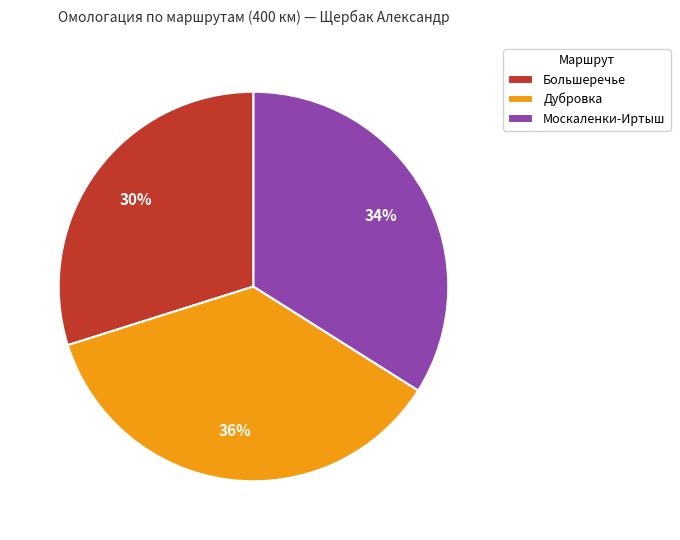

Does any single category account for the majority?

No